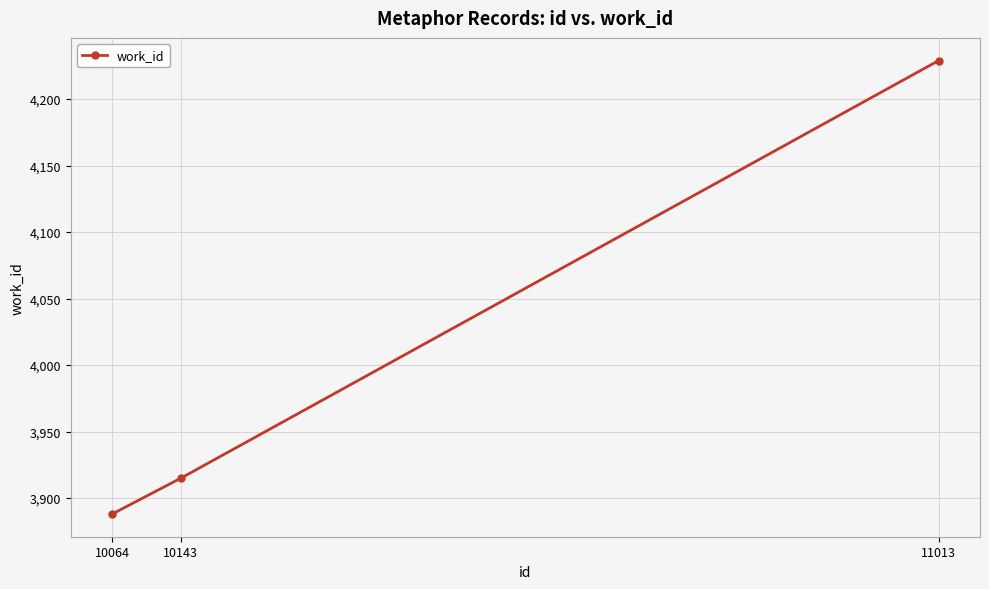

What is the value of the 1st point from the left?

3888